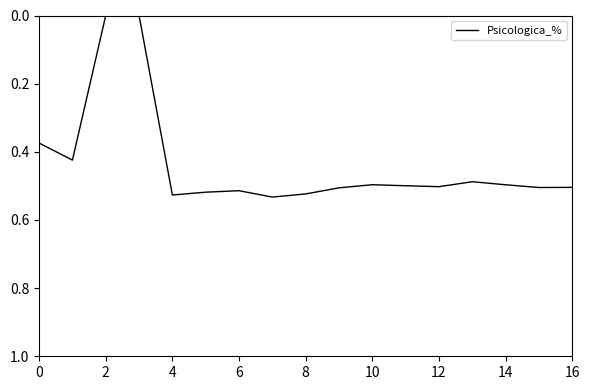

What is the difference between the maximum and second lowest values?

0.5